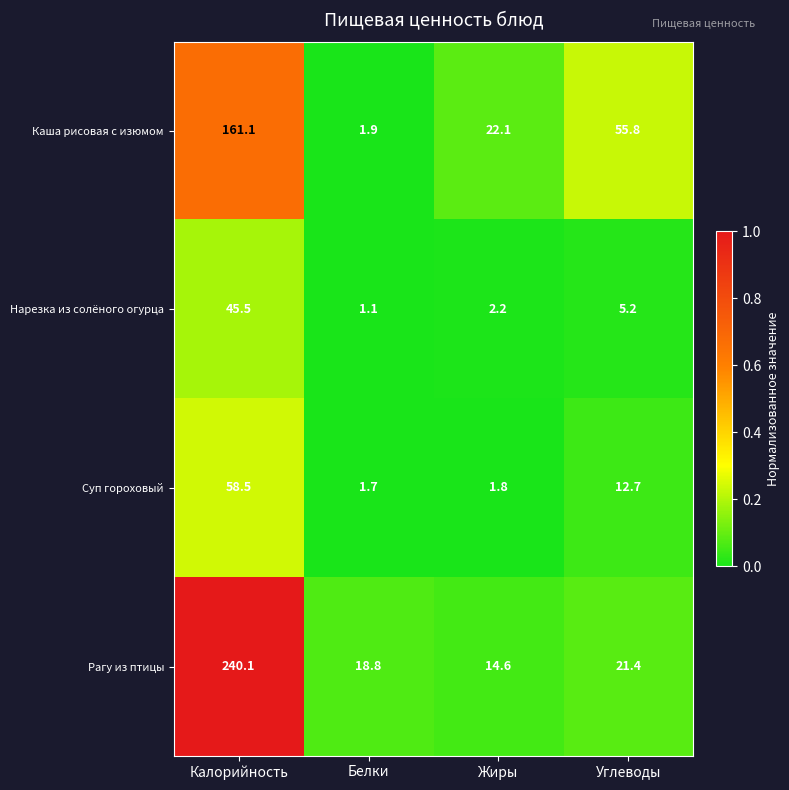

Between Жиры and Углеводы, which series saw the biggest shift?

Каша рисовая с изюмом